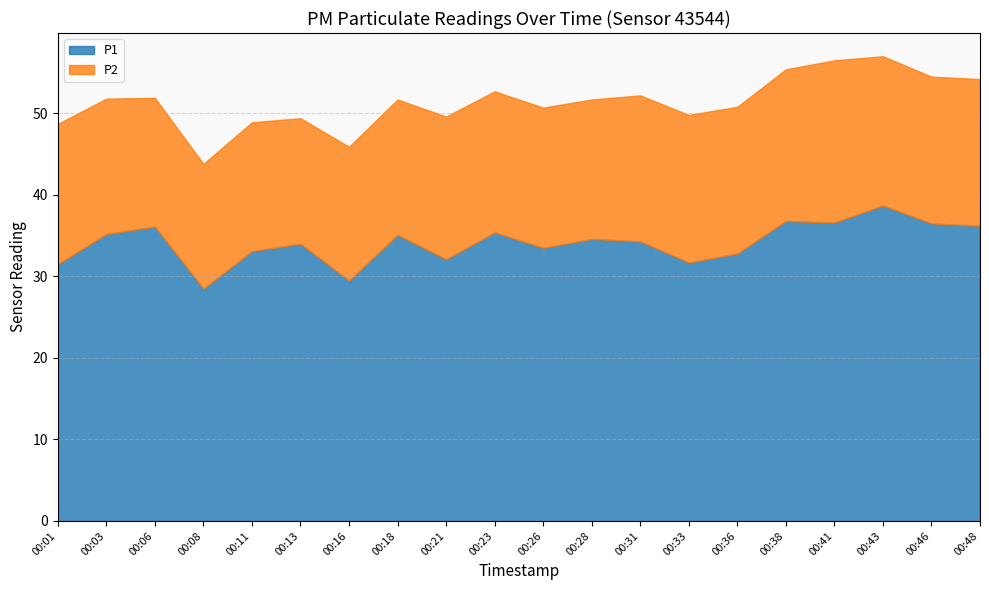

True or false: P2 has more than 1 interior local peaks.

True